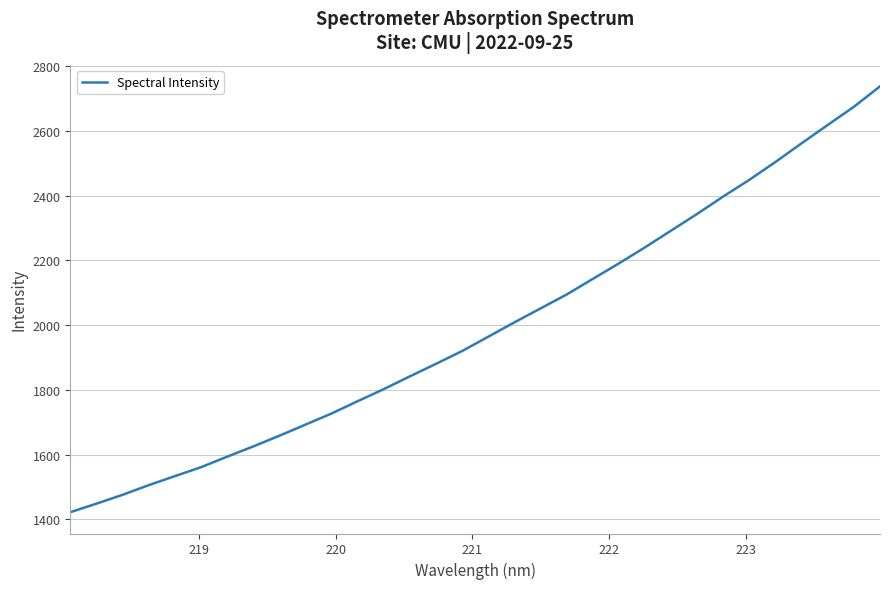

Is this an area chart (filled region under the line)?

No